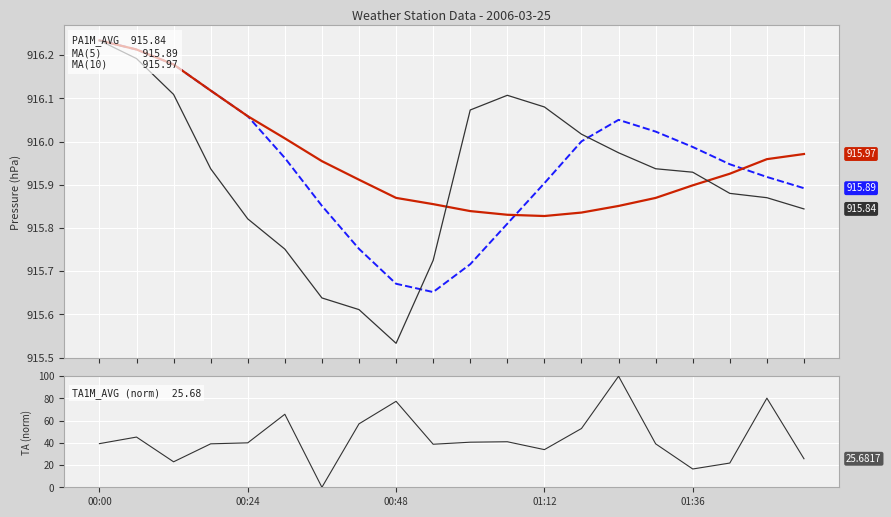

What is the total value across all series at 5?

2813.5